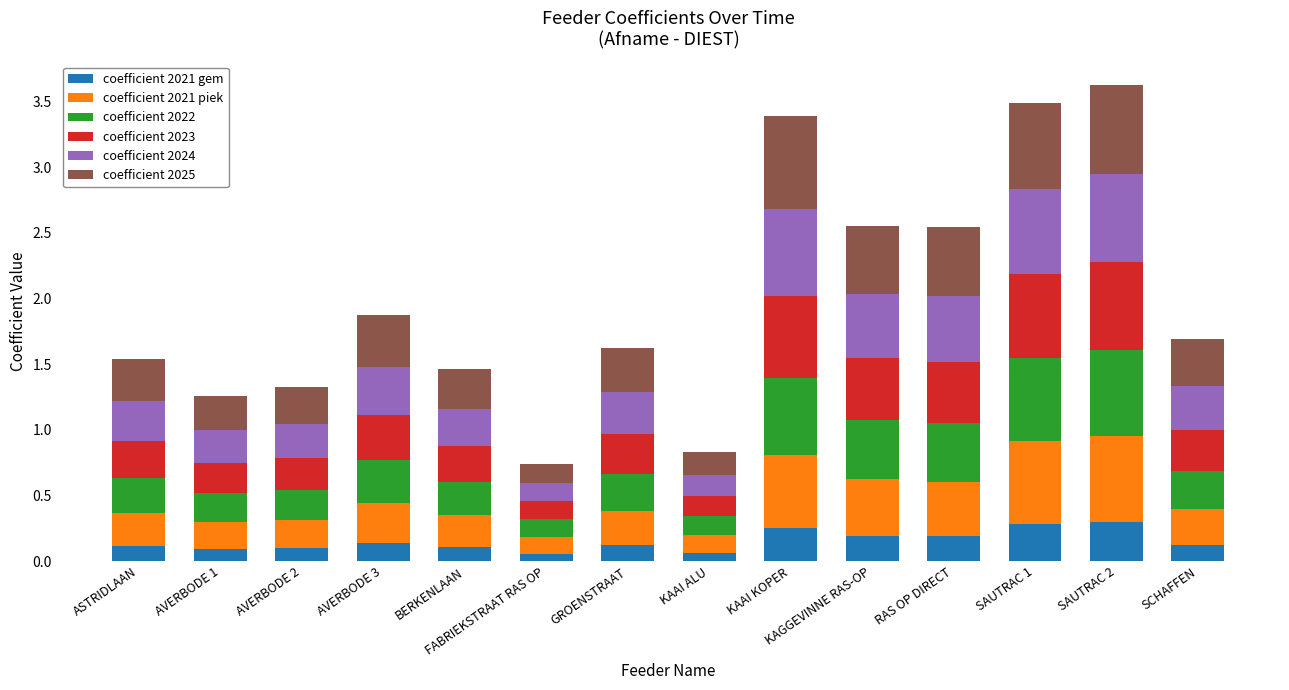

What is the total value across all series at BERKENLAAN?

1.5